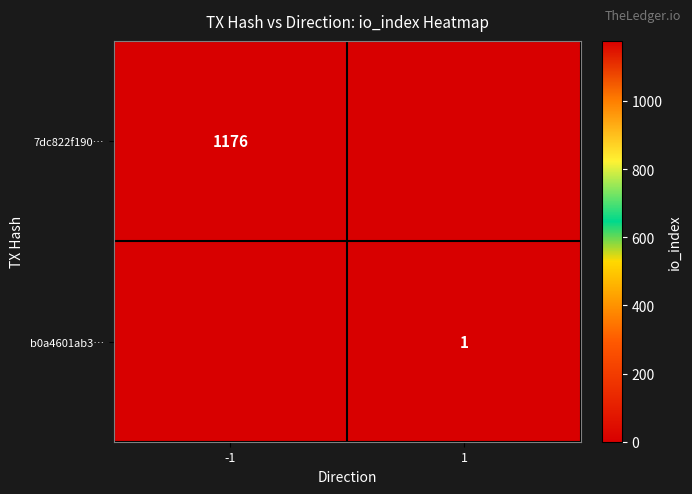

How many data points does each series have?

2